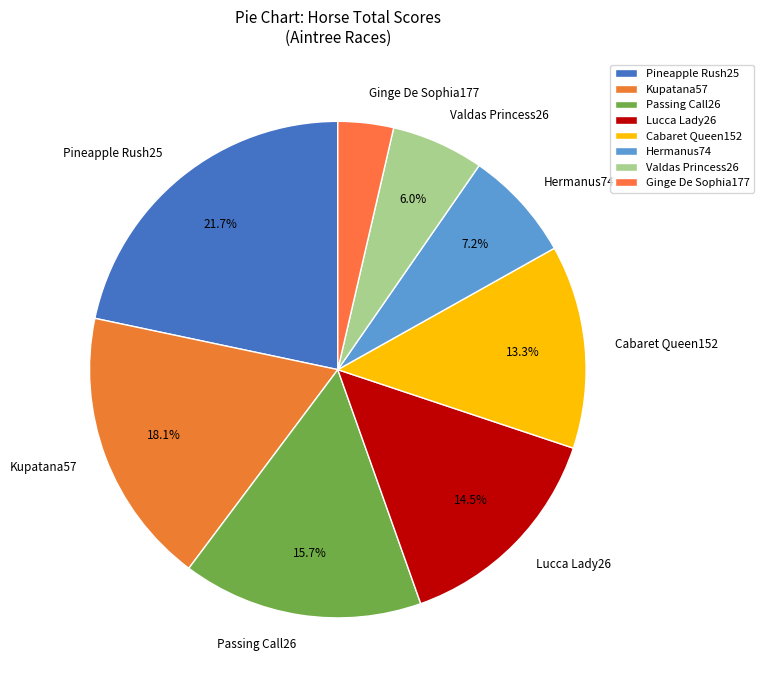

Is there a majority slice in this chart?

No